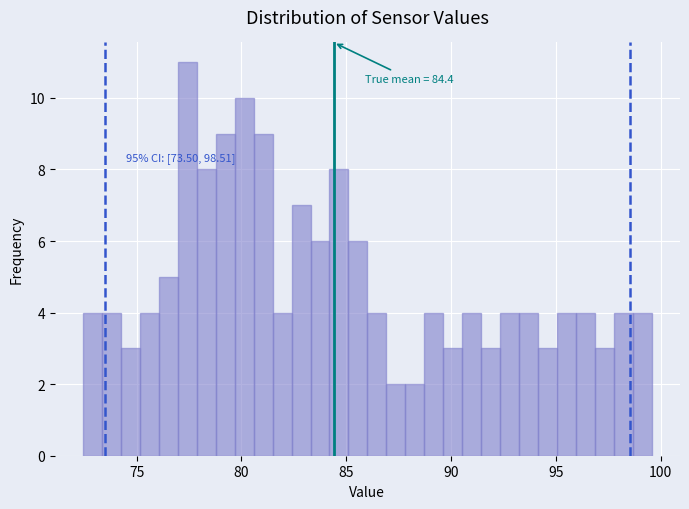

Read against the x-axis, roughly where is the centre of the tallest bar?

77.5